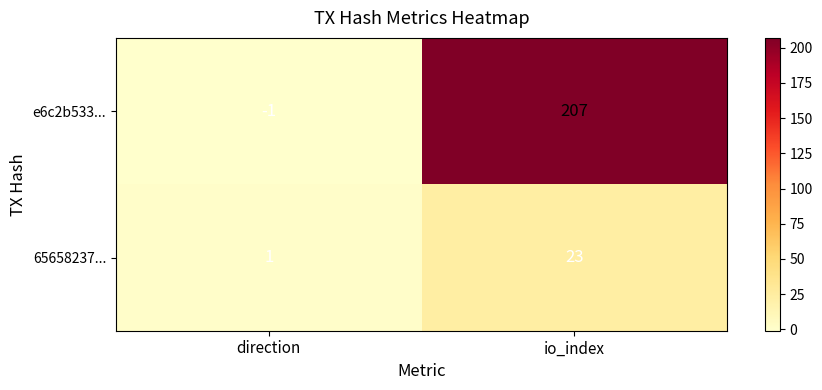

What value does the 65658237... series have at io_index, to the nearest 5?

25